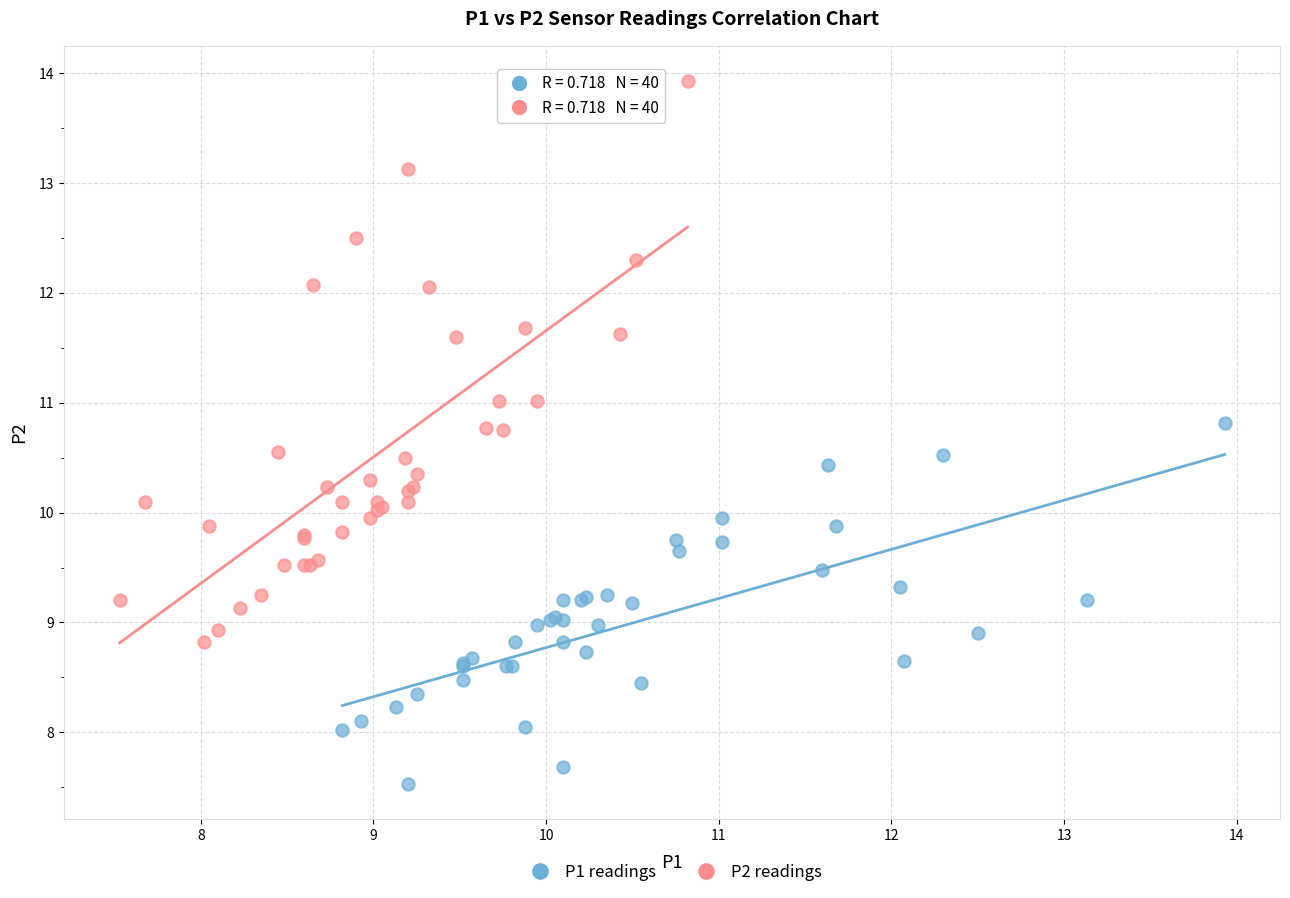

Which series has the widest spread of Y values?

P2 readings